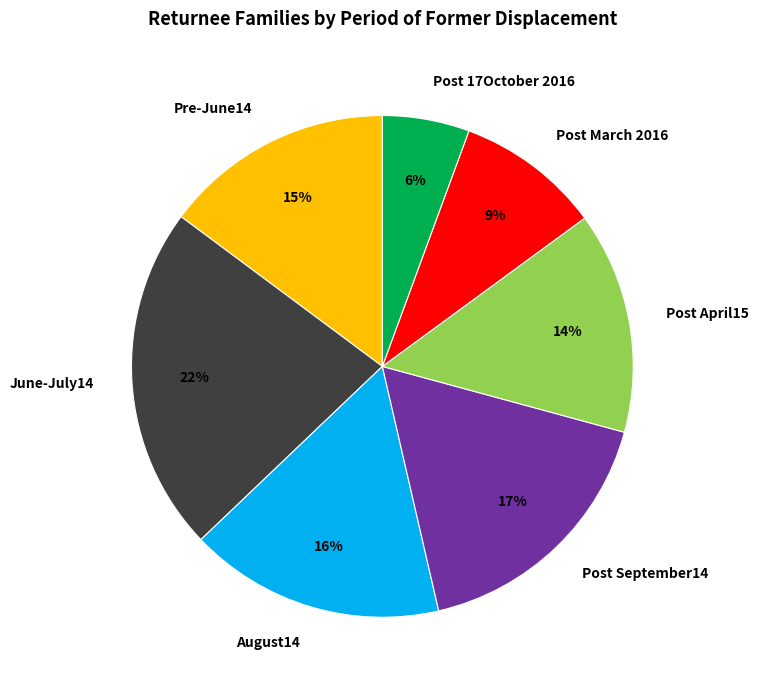

How many slices are in this pie chart?

7